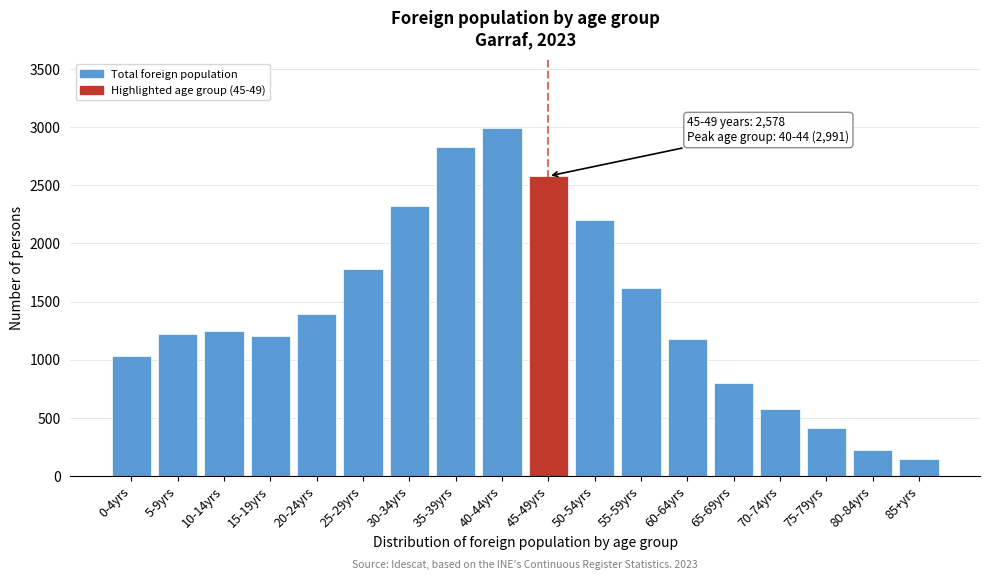

Reading left to right, what are all the values shown in this chart?

1036	1219	1250	1201	1396	1777	2318	2830	2991	2578	2201	1616	1177	800	577	412	227	151